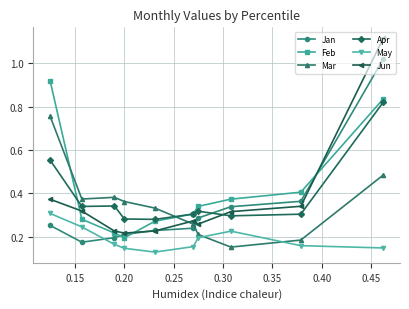

What is the greatest value displayed?

1.1